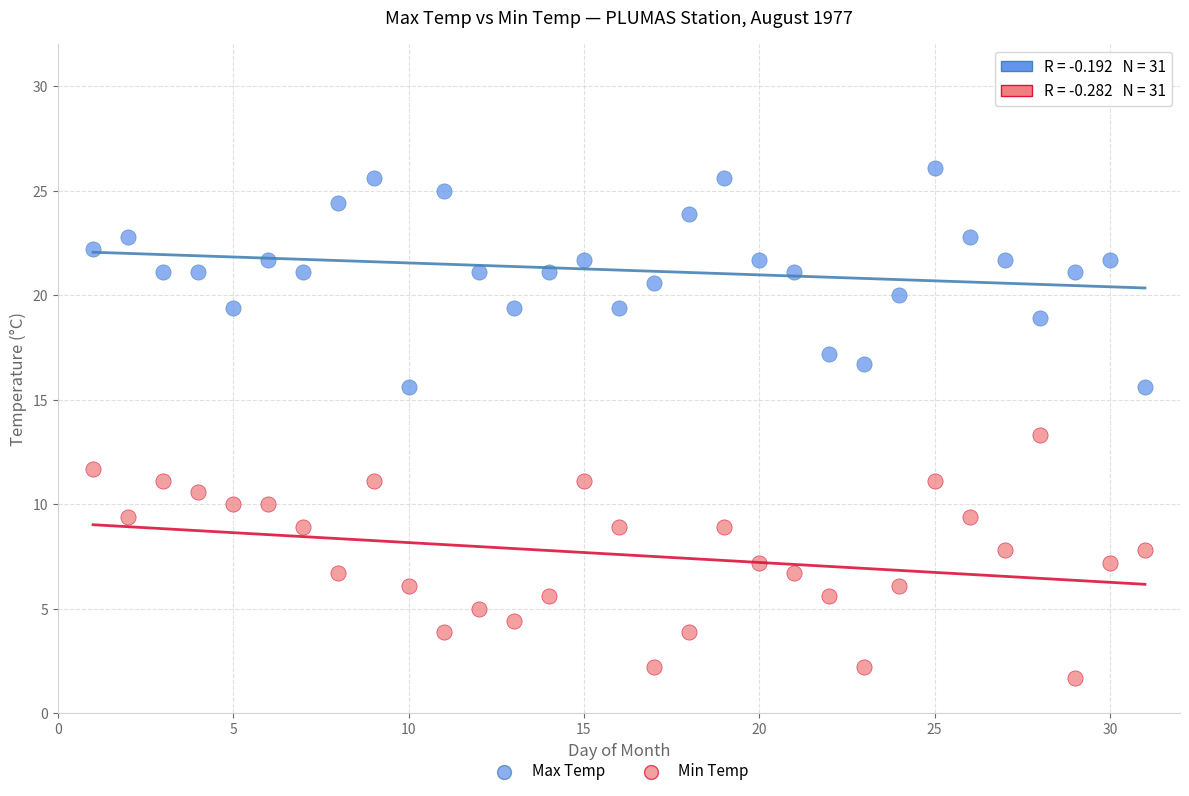

Across all data points, what is the range of X values (max minus min)?

30.0